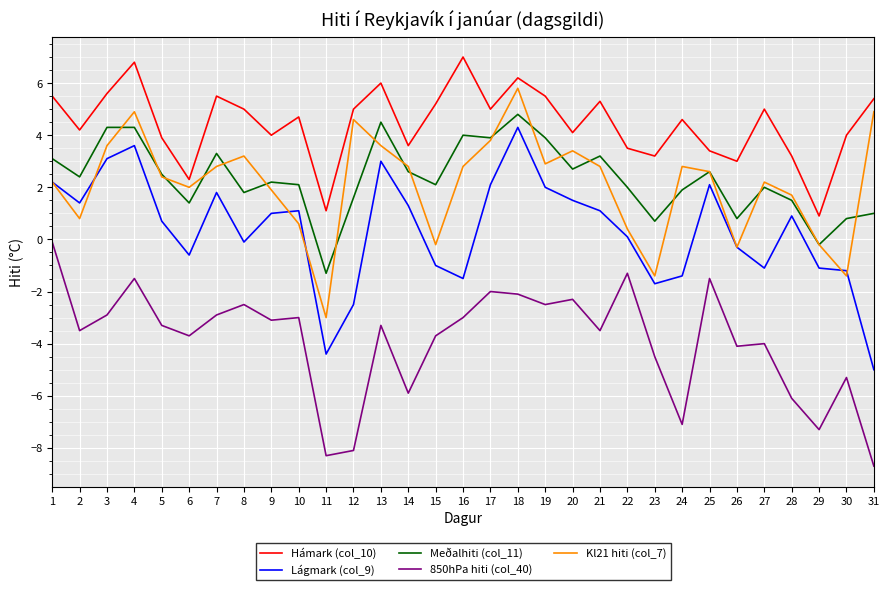

Which category has the highest value in the Lágmark (col_9) series?

18